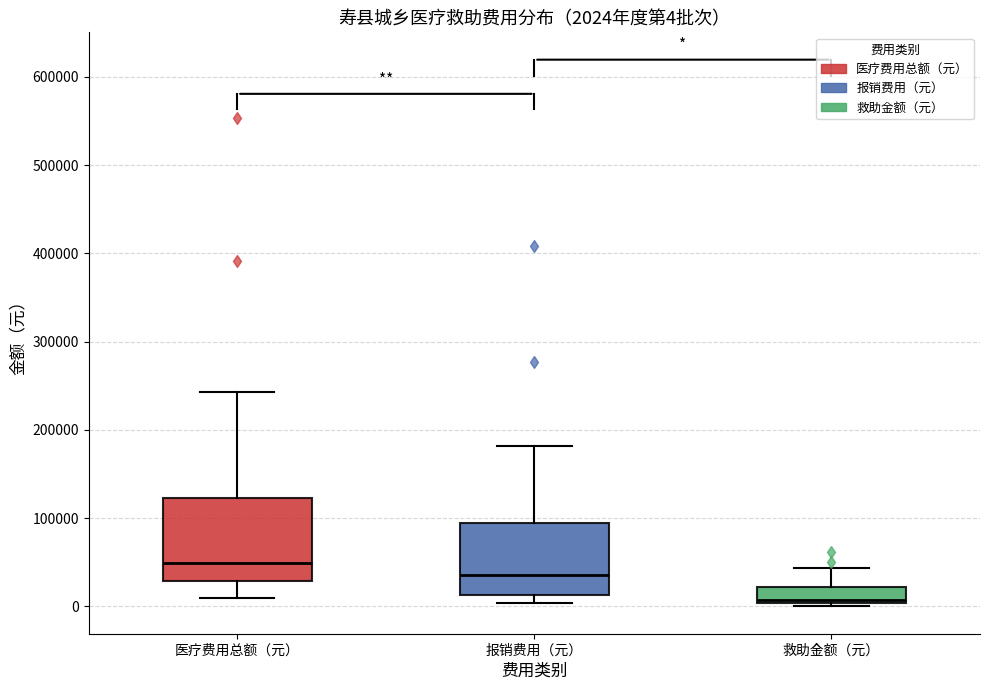

Which box is the tallest, from its lower edge to its upper edge?

医疗费用总额（元）